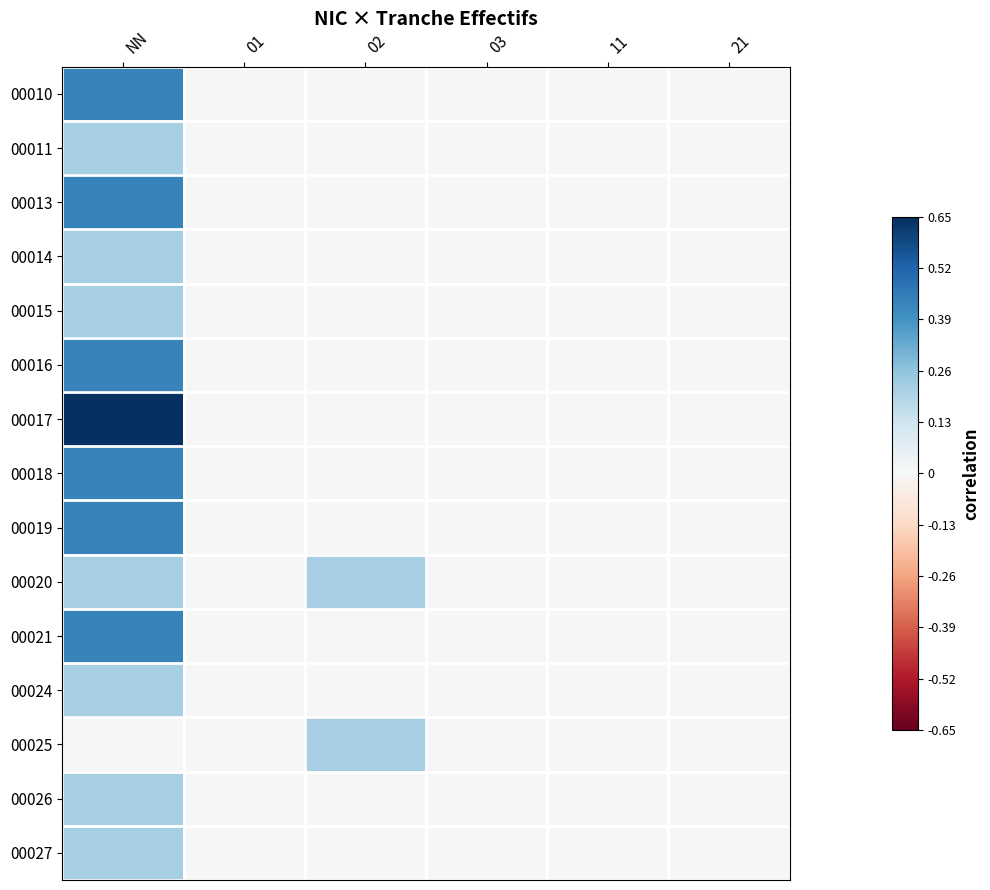

Reading left to right, what are all the values shown in this chart?

00010: NN=0.4	01=0.0	02=0.0	03=0.0	11=0.0	21=0.0
00011: NN=0.2	01=0.0	02=0.0	03=0.0	11=0.0	21=0.0
00013: NN=0.4	01=0.0	02=0.0	03=0.0	11=0.0	21=0.0
00014: NN=0.2	01=0.0	02=0.0	03=0.0	11=0.0	21=0.0
00015: NN=0.2	01=0.0	02=0.0	03=0.0	11=0.0	21=0.0
00016: NN=0.4	01=0.0	02=0.0	03=0.0	11=0.0	21=0.0
00017: NN=0.7	01=0.0	02=0.0	03=0.0	11=0.0	21=0.0
00018: NN=0.4	01=0.0	02=0.0	03=0.0	11=0.0	21=0.0
00019: NN=0.4	01=0.0	02=0.0	03=0.0	11=0.0	21=0.0
00020: NN=0.2	01=0.0	02=0.2	03=0.0	11=0.0	21=0.0
00021: NN=0.4	01=0.0	02=0.0	03=0.0	11=0.0	21=0.0
00024: NN=0.2	01=0.0	02=0.0	03=0.0	11=0.0	21=0.0
00025: NN=0.0	01=0.0	02=0.2	03=0.0	11=0.0	21=0.0
00026: NN=0.2	01=0.0	02=0.0	03=0.0	11=0.0	21=0.0
00027: NN=0.2	01=0.0	02=0.0	03=0.0	11=0.0	21=0.0